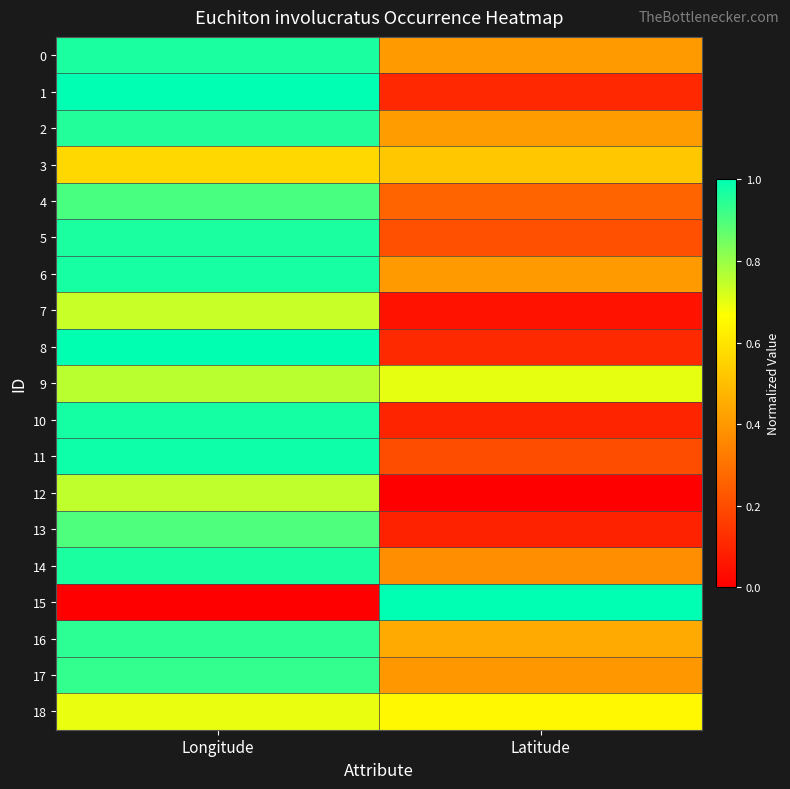

Which series has the widest spread of values?

15